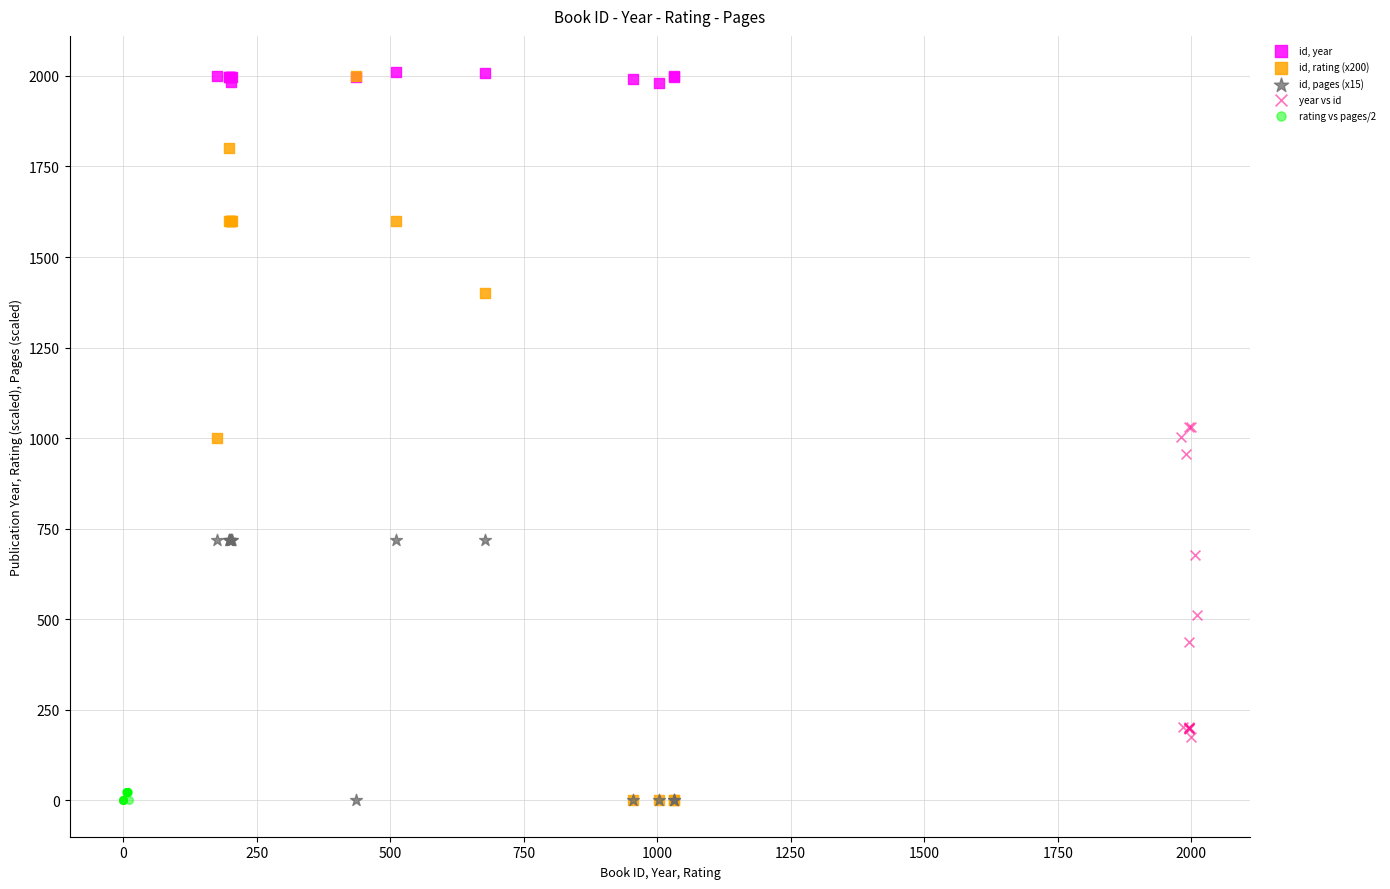

Which series has the largest Y range (max minus min)?

id, rating (x200)